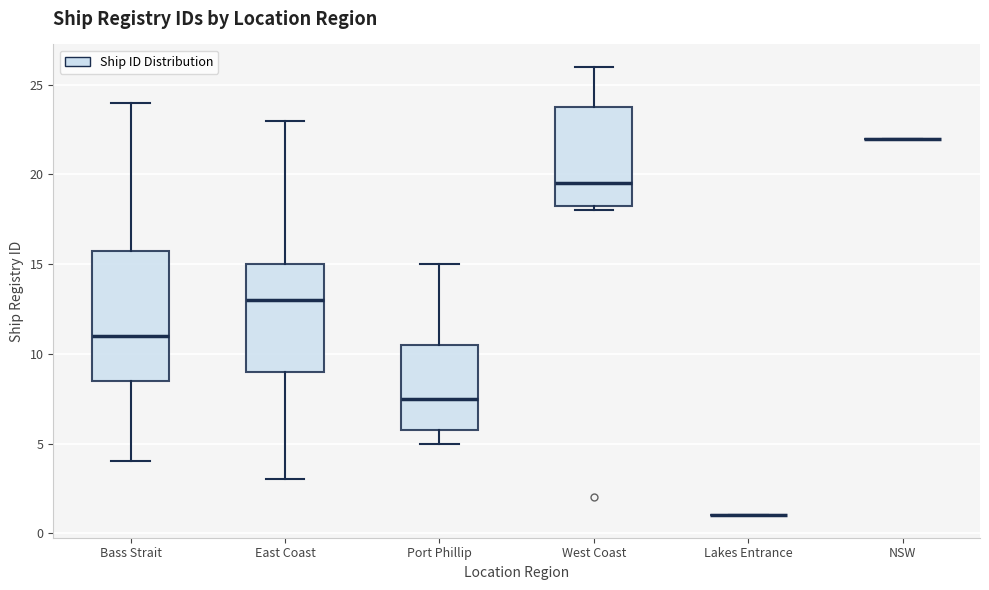

Where is the upper edge of the box for West Coast on the y-axis? The values are not printed on the chart, so give them approximately, as read against the axis.

24.0